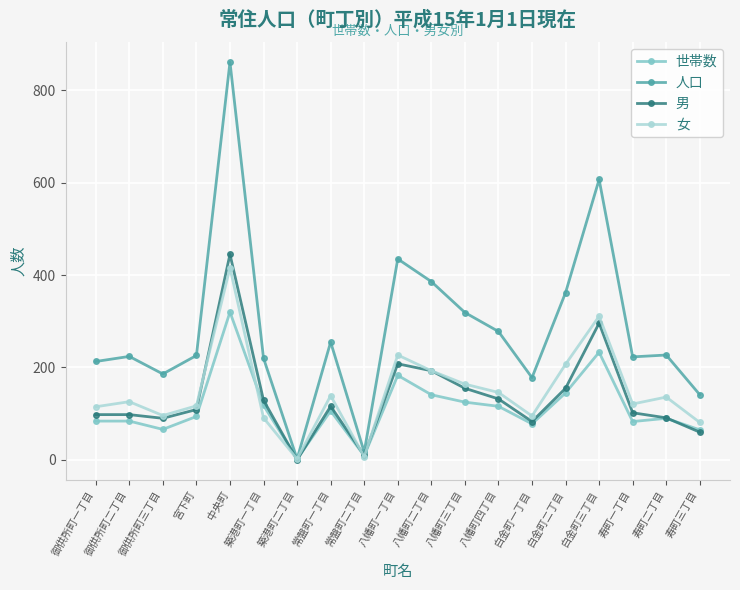

How many positive values does the 男 series have?

18